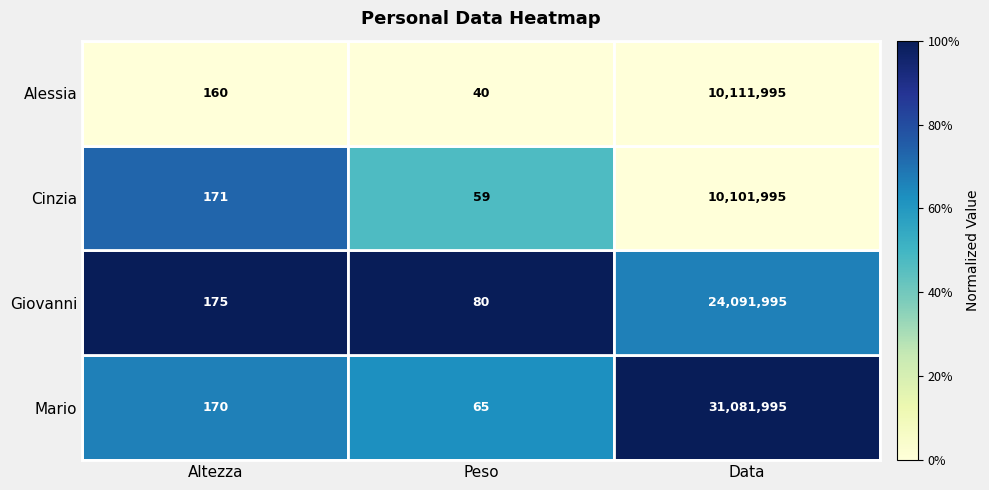

List the series in order of their peak value, lowest first.

Cinzia, Alessia, Giovanni, Mario